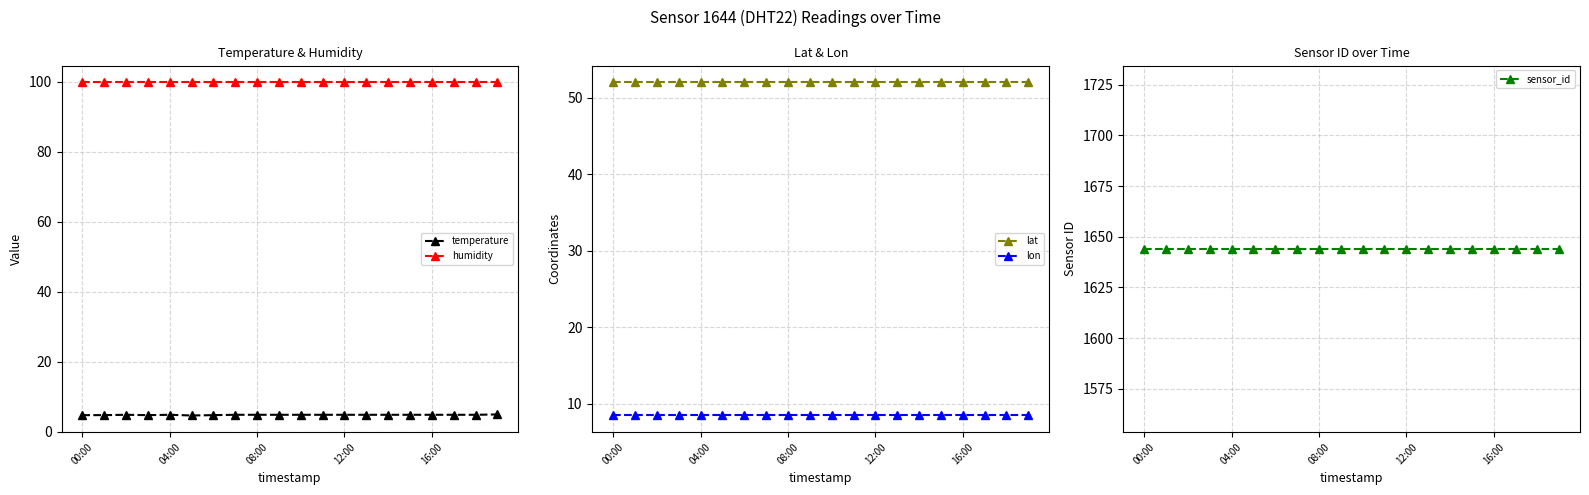

Is it true that temperature equals 4.9 at 14?

True